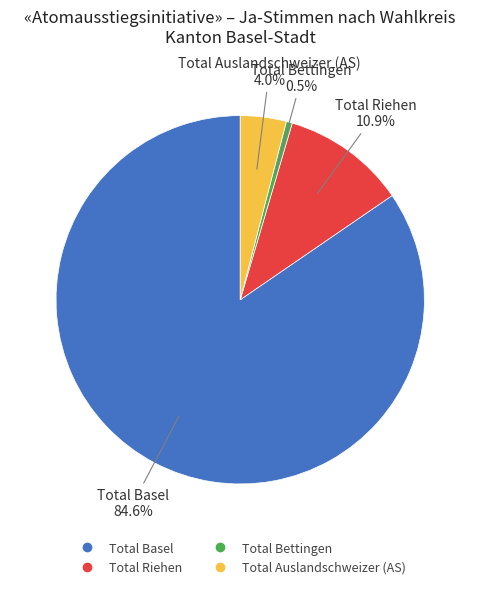

Between Total Bettingen and Total Riehen, which is larger?

Total Riehen